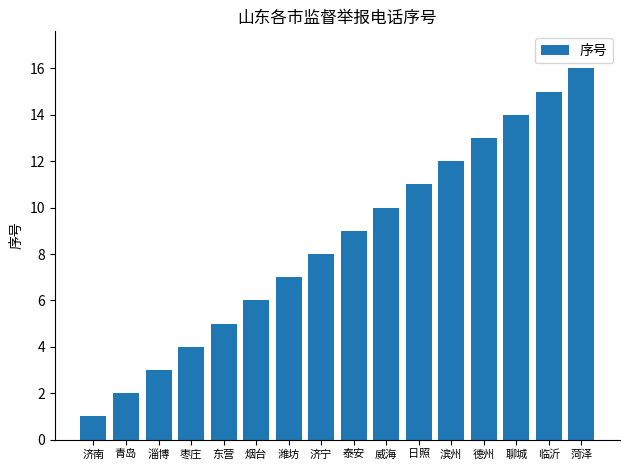

Which category has the highest value across all series?

菏泽